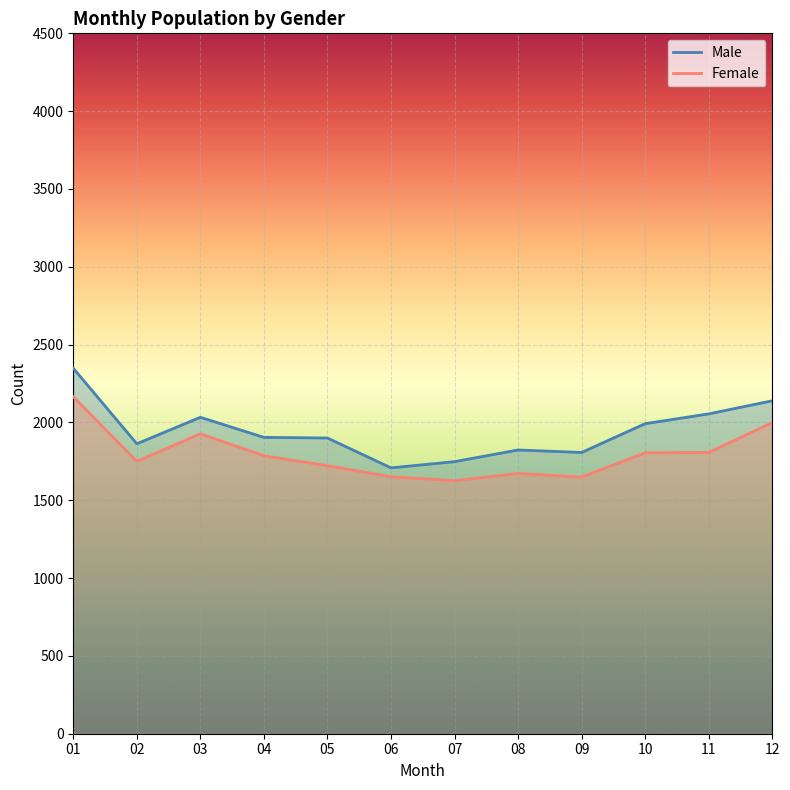

What is the difference between the maximum and second lowest values in the Female series?

516